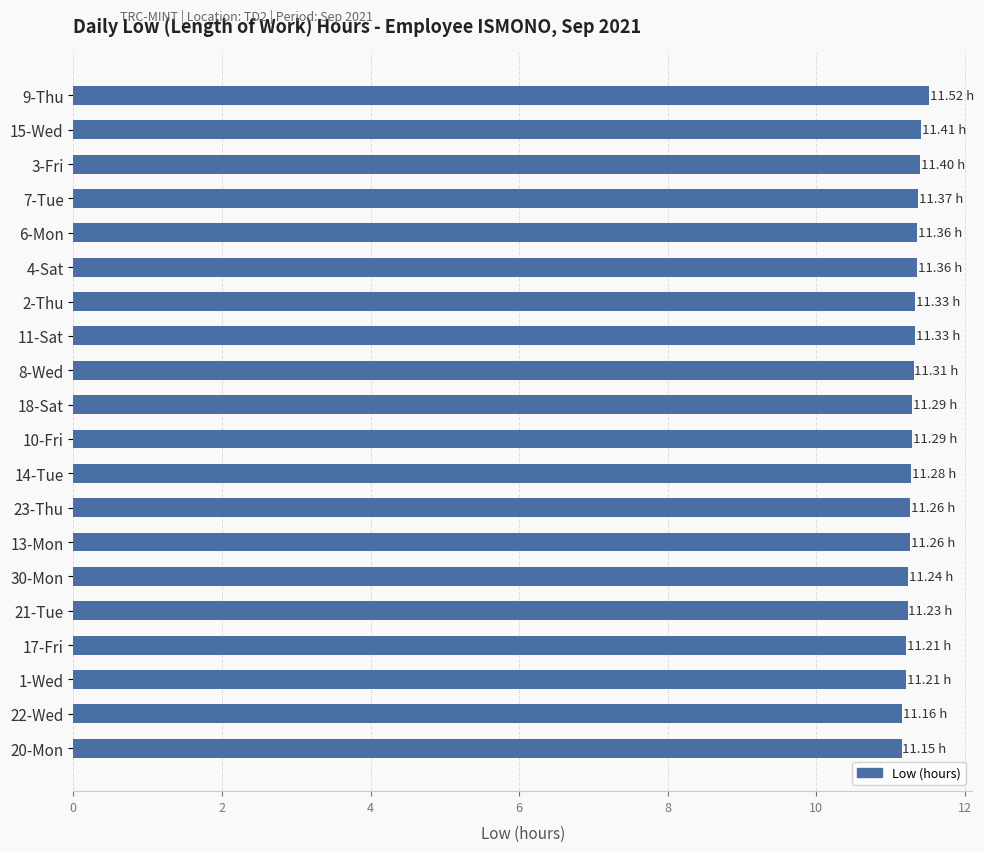

What is the difference between the maximum and minimum values?

0.4